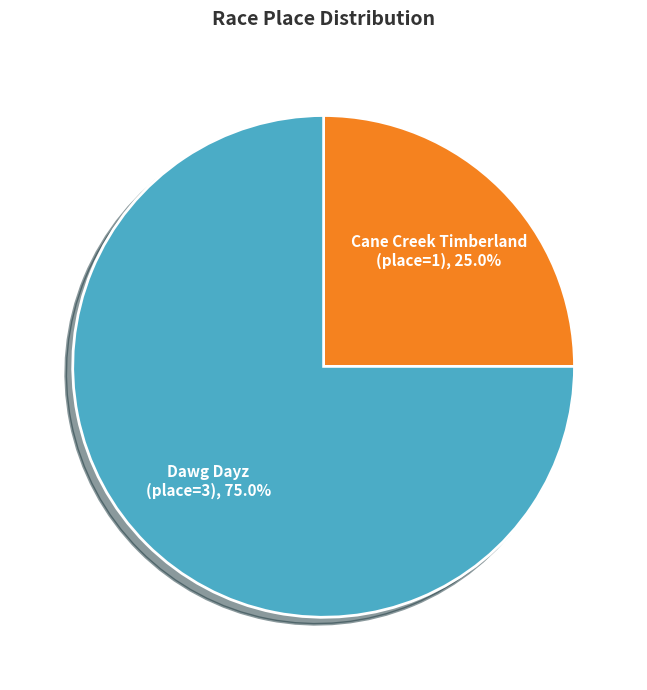

How many slices are in this pie chart?

2